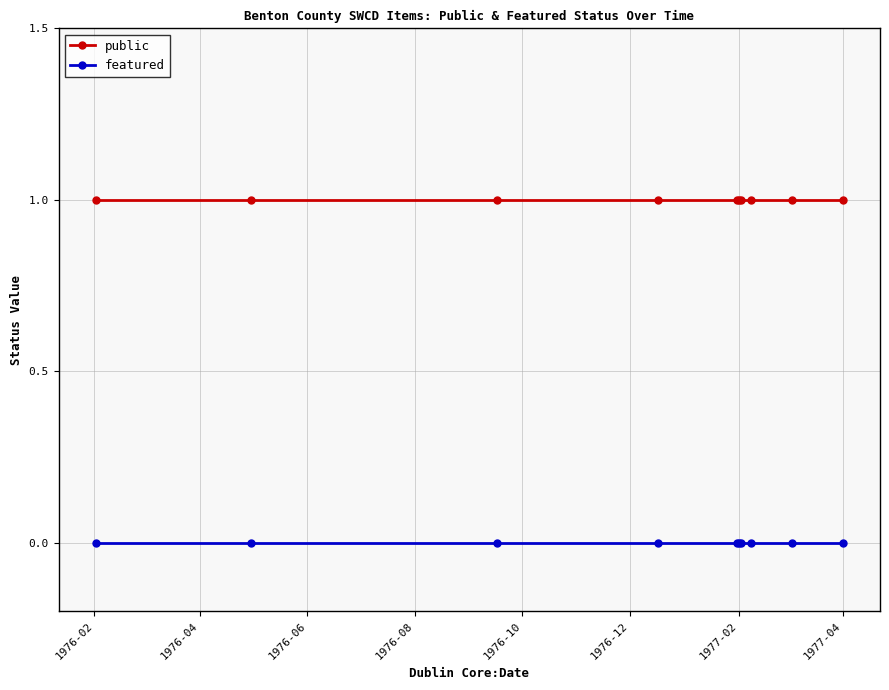

True or false: featured and public intersect in this chart.

False